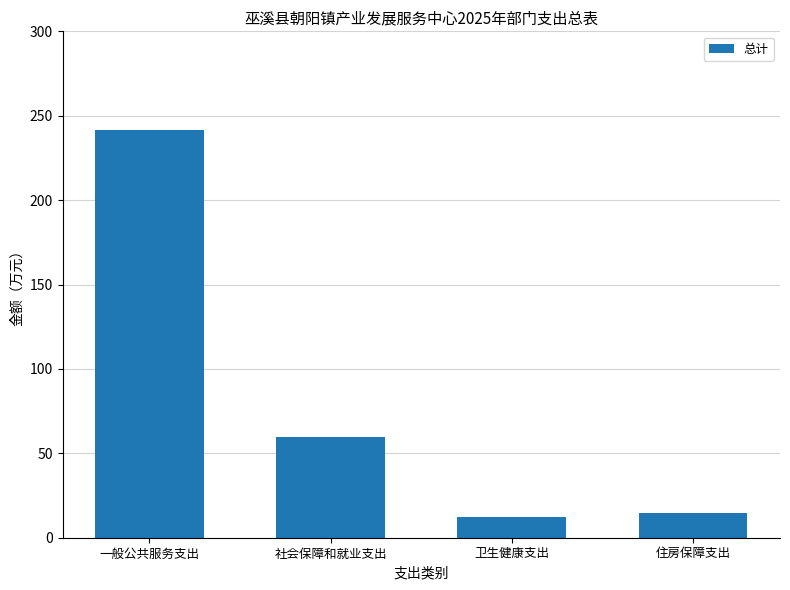

At which label does the data first exceed 59?

一般公共服务支出